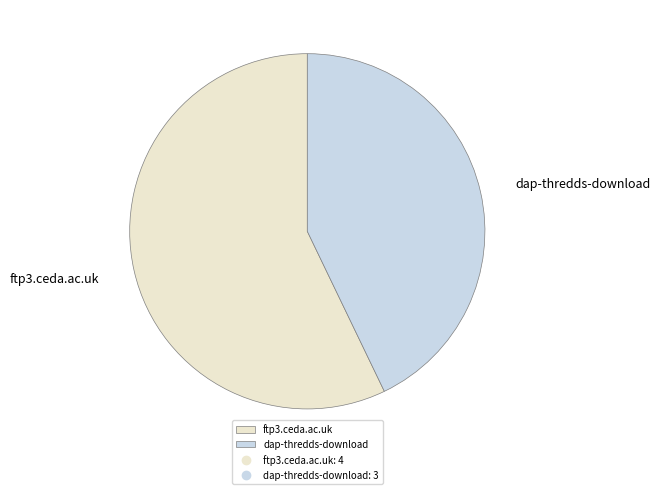

True or false: ftp3.ceda.ac.uk accounts for 57% of the total.

True